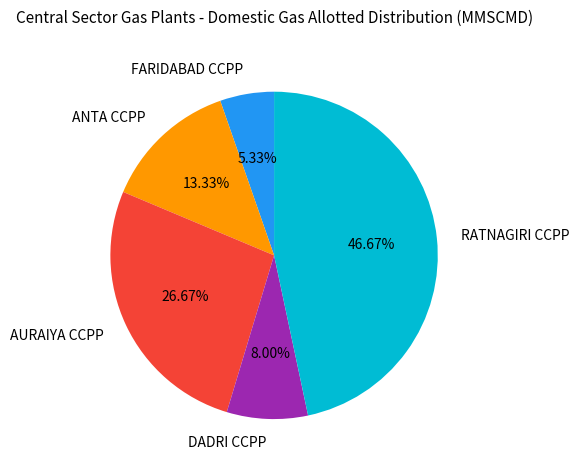

What is the ratio of the value at AURAIYA CCPP to the value at DADRI CCPP?

3.3